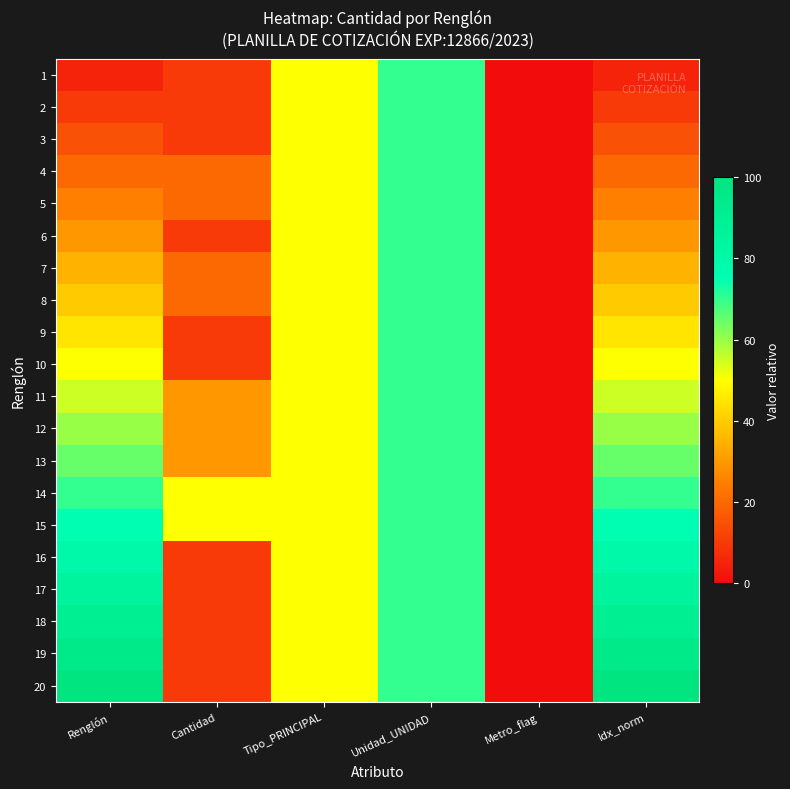

Reading left to right, list all the values displayed in this chart.

1: Renglón=5.0	Cantidad=10.0	Tipo_PRINCIPAL=50.0	Unidad_UNIDAD=70.0	Metro_flag=0.0	Idx_norm=5.0
2: Renglón=10.0	Cantidad=10.0	Tipo_PRINCIPAL=50.0	Unidad_UNIDAD=70.0	Metro_flag=0.0	Idx_norm=10.0
3: Renglón=15.0	Cantidad=10.0	Tipo_PRINCIPAL=50.0	Unidad_UNIDAD=70.0	Metro_flag=0.0	Idx_norm=15.0
4: Renglón=20.0	Cantidad=20.0	Tipo_PRINCIPAL=50.0	Unidad_UNIDAD=70.0	Metro_flag=0.0	Idx_norm=20.0
5: Renglón=25.0	Cantidad=20.0	Tipo_PRINCIPAL=50.0	Unidad_UNIDAD=70.0	Metro_flag=0.0	Idx_norm=25.0
6: Renglón=30.0	Cantidad=10.0	Tipo_PRINCIPAL=50.0	Unidad_UNIDAD=70.0	Metro_flag=0.0	Idx_norm=30.0
7: Renglón=35.0	Cantidad=20.0	Tipo_PRINCIPAL=50.0	Unidad_UNIDAD=70.0	Metro_flag=0.0	Idx_norm=35.0
8: Renglón=40.0	Cantidad=20.0	Tipo_PRINCIPAL=50.0	Unidad_UNIDAD=70.0	Metro_flag=0.0	Idx_norm=40.0
9: Renglón=45.0	Cantidad=10.0	Tipo_PRINCIPAL=50.0	Unidad_UNIDAD=70.0	Metro_flag=0.0	Idx_norm=45.0
10: Renglón=50.0	Cantidad=10.0	Tipo_PRINCIPAL=50.0	Unidad_UNIDAD=70.0	Metro_flag=0.0	Idx_norm=50.0
11: Renglón=55.0	Cantidad=30.0	Tipo_PRINCIPAL=50.0	Unidad_UNIDAD=70.0	Metro_flag=0.0	Idx_norm=55.0
12: Renglón=60.0	Cantidad=30.0	Tipo_PRINCIPAL=50.0	Unidad_UNIDAD=70.0	Metro_flag=0.0	Idx_norm=60.0
13: Renglón=65.0	Cantidad=30.0	Tipo_PRINCIPAL=50.0	Unidad_UNIDAD=70.0	Metro_flag=0.0	Idx_norm=65.0
14: Renglón=70.0	Cantidad=50.0	Tipo_PRINCIPAL=50.0	Unidad_UNIDAD=70.0	Metro_flag=0.0	Idx_norm=70.0
15: Renglón=75.0	Cantidad=50.0	Tipo_PRINCIPAL=50.0	Unidad_UNIDAD=70.0	Metro_flag=0.0	Idx_norm=75.0
16: Renglón=80.0	Cantidad=10.0	Tipo_PRINCIPAL=50.0	Unidad_UNIDAD=70.0	Metro_flag=0.0	Idx_norm=80.0
17: Renglón=85.0	Cantidad=10.0	Tipo_PRINCIPAL=50.0	Unidad_UNIDAD=70.0	Metro_flag=0.0	Idx_norm=85.0
18: Renglón=90.0	Cantidad=10.0	Tipo_PRINCIPAL=50.0	Unidad_UNIDAD=70.0	Metro_flag=0.0	Idx_norm=90.0
19: Renglón=95.0	Cantidad=10.0	Tipo_PRINCIPAL=50.0	Unidad_UNIDAD=70.0	Metro_flag=0.0	Idx_norm=95.0
20: Renglón=100.0	Cantidad=10.0	Tipo_PRINCIPAL=50.0	Unidad_UNIDAD=70.0	Metro_flag=0.0	Idx_norm=100.0